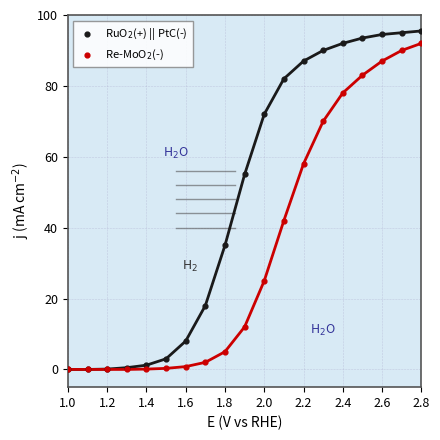

Which series reaches the maximum Y coordinate?

RuO$_2$(+) || PtC(-)